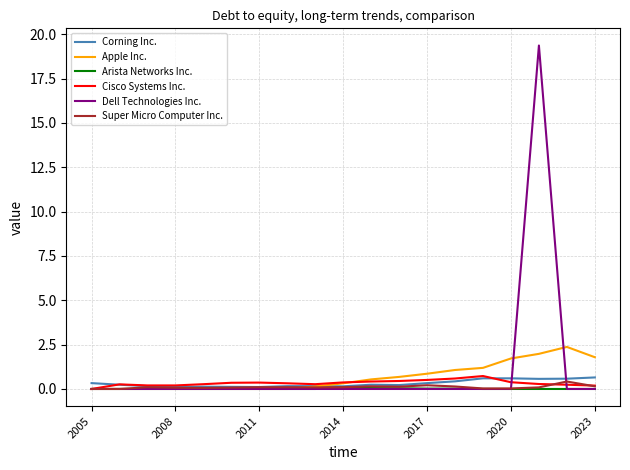

Which series has the largest range (max minus min)?

Dell Technologies Inc.